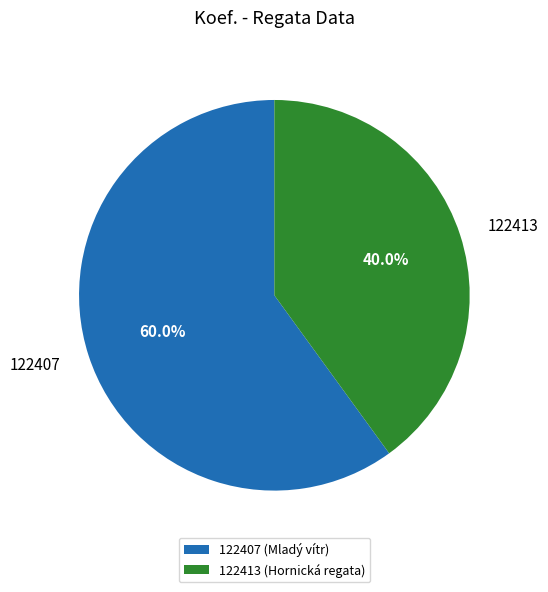

Does 122407 represent more than half of the total?

Yes